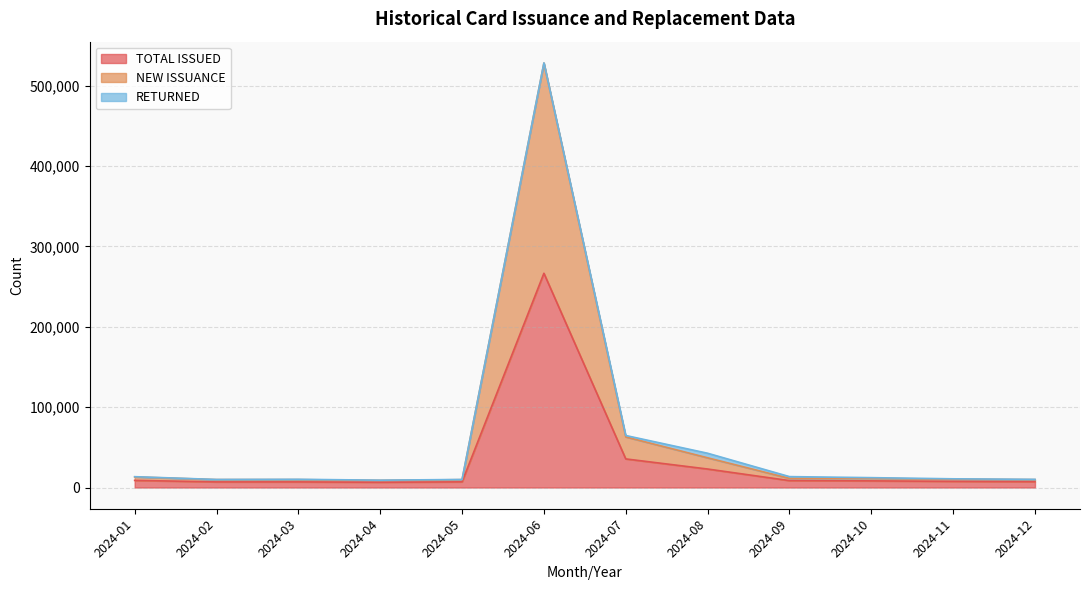

Which series has the largest range (max minus min)?

NEW ISSUANCE